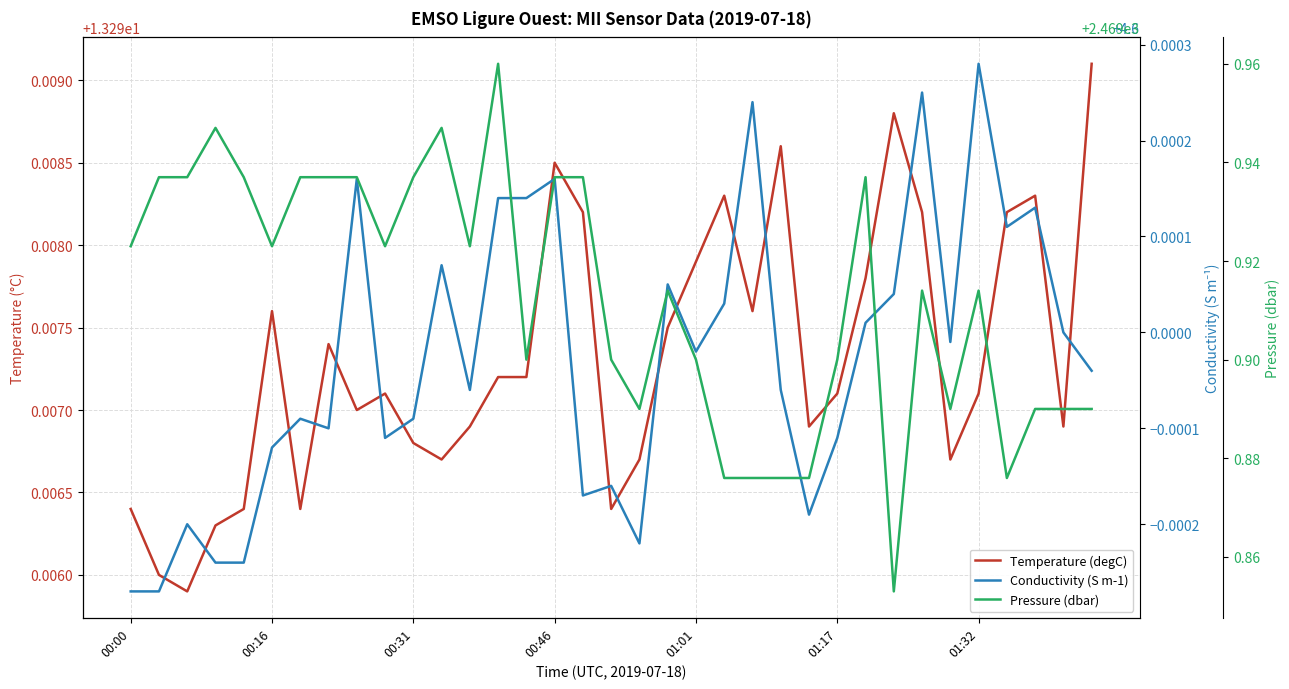

What position from the left is 19?

20